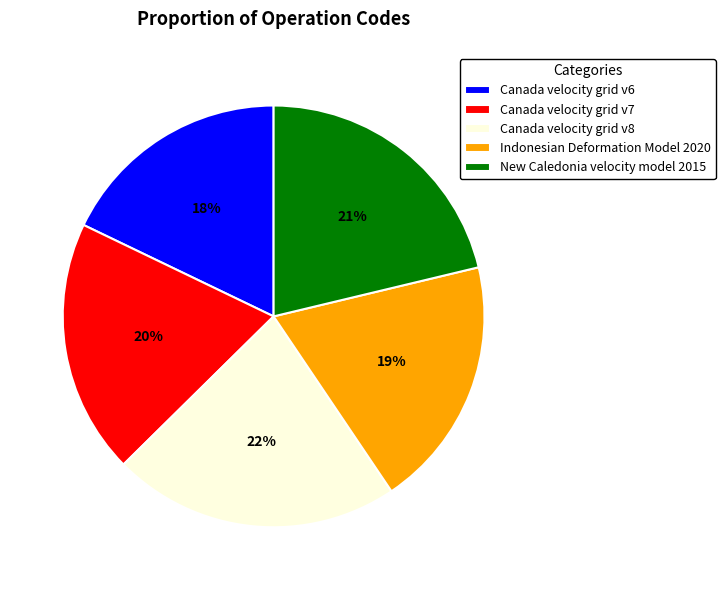

How many slices are in this pie chart?

5